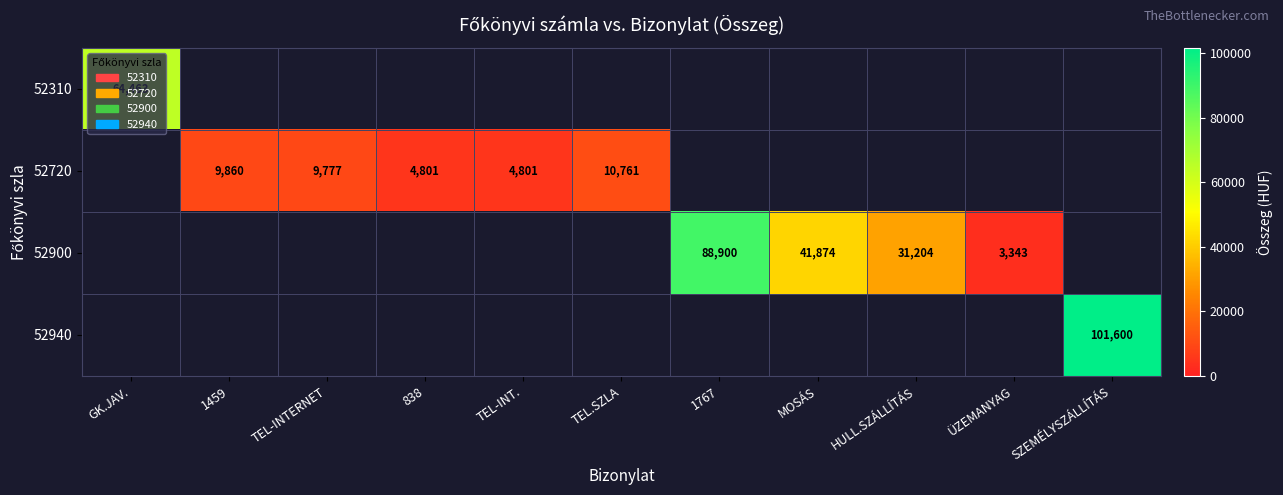

The 52900 series shows 88900 at 1767. True or false?

True